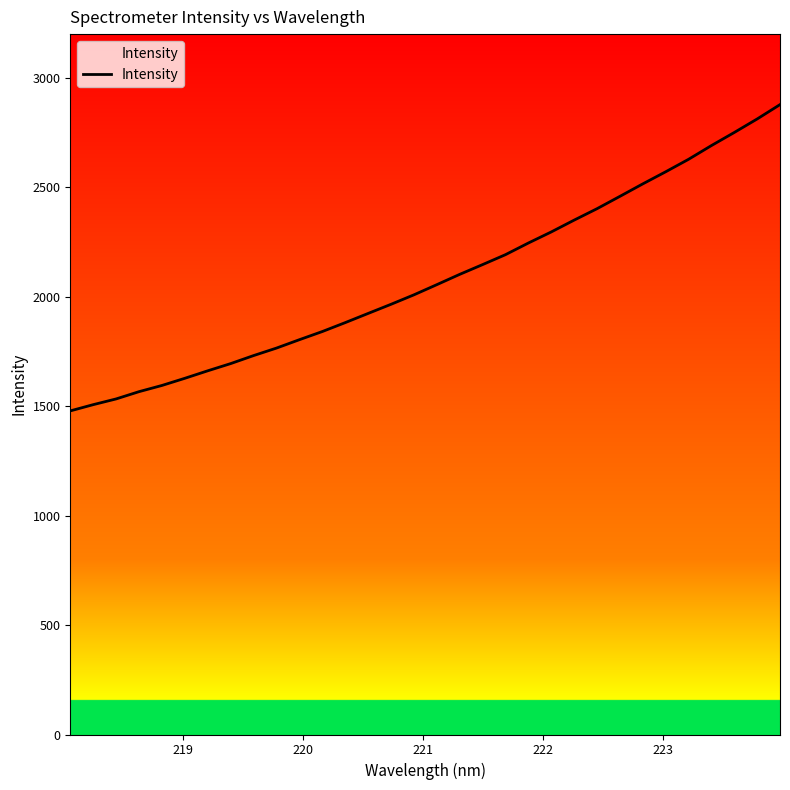

What is the difference between the maximum and minimum values?

1399.3